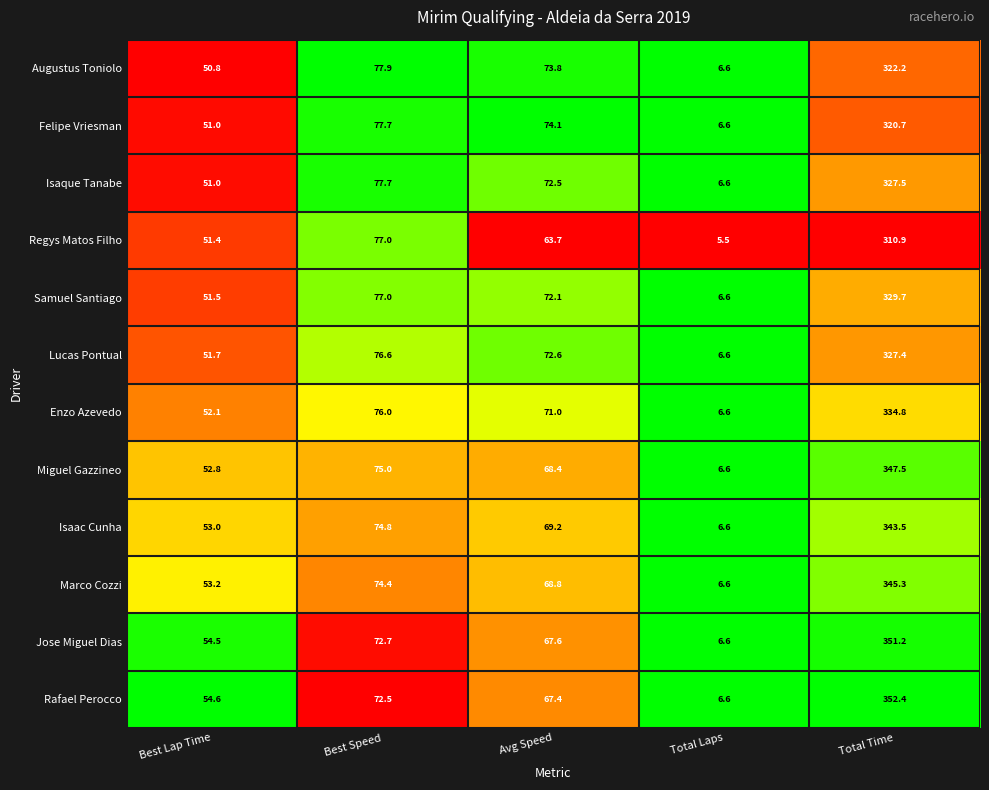

List the labels in order of Isaac Cunha value, largest first.

Total Time, Best Speed, Avg Speed, Best Lap Time, Total Laps